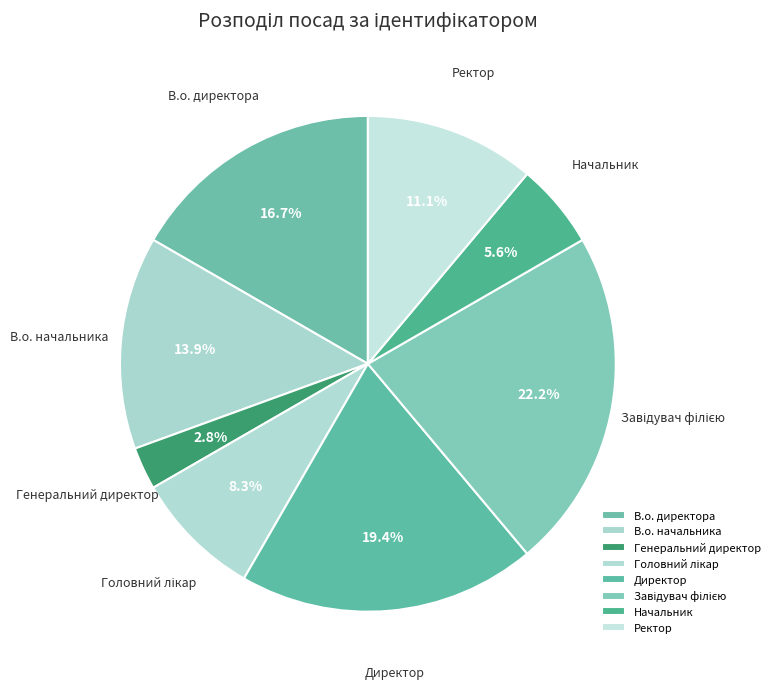

What is the smallest slice in the pie chart?

Генеральний директор